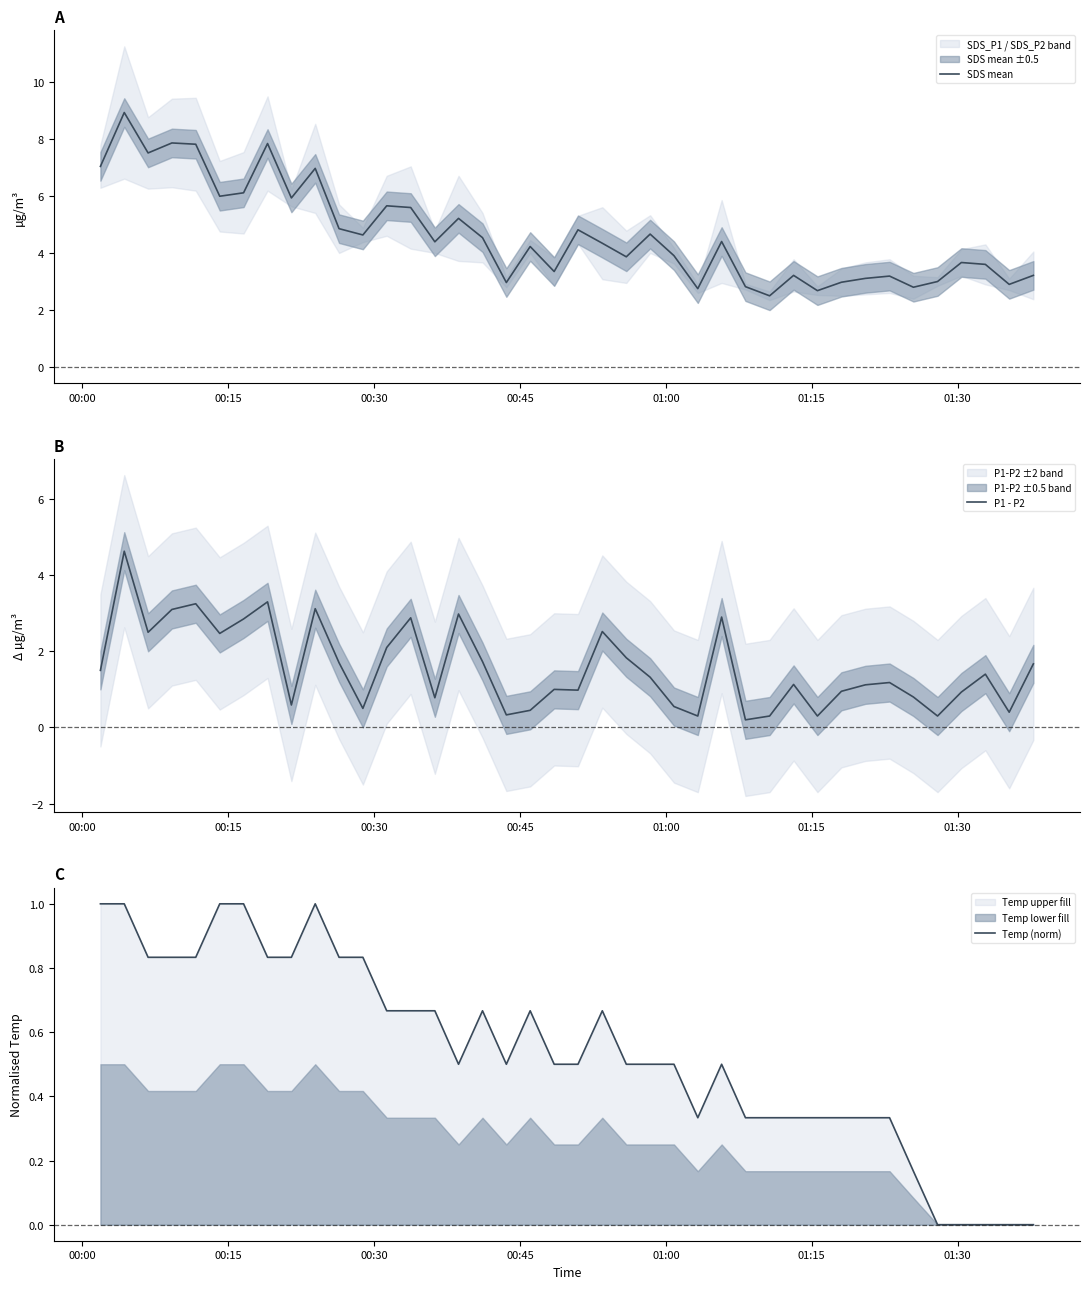

How many lines are shown in the chart?

3